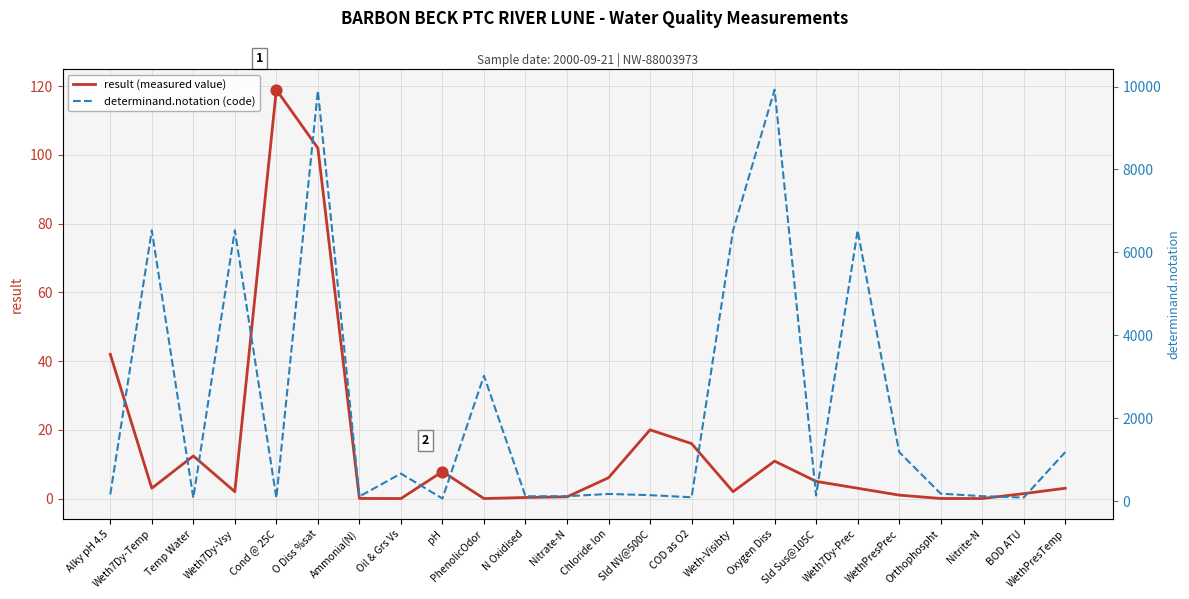

Which series contains the lowest Y value?

result (measured value)